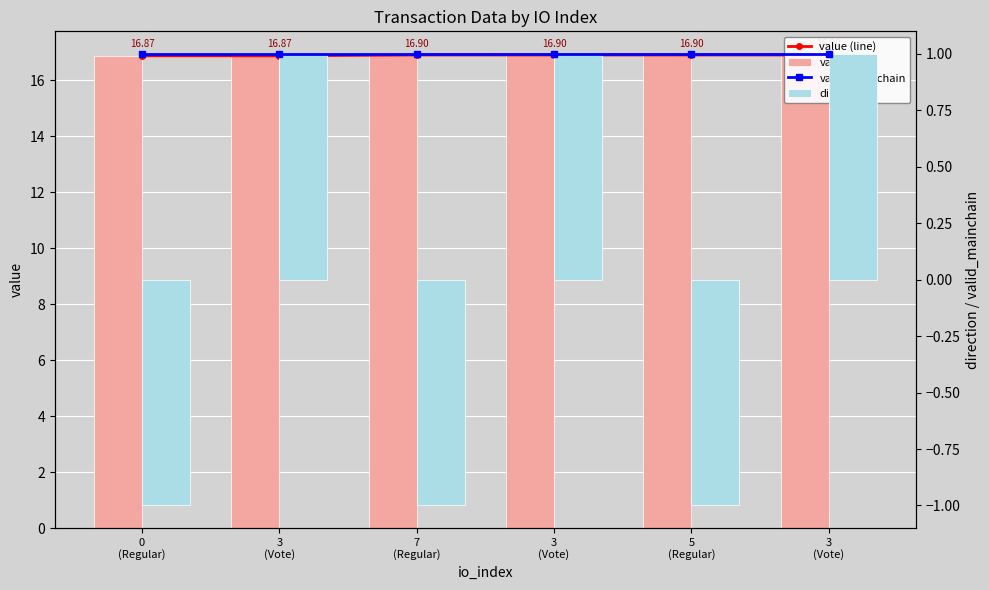

True or false: value (line) has a value of 22.0 at 3
(Vote).

False